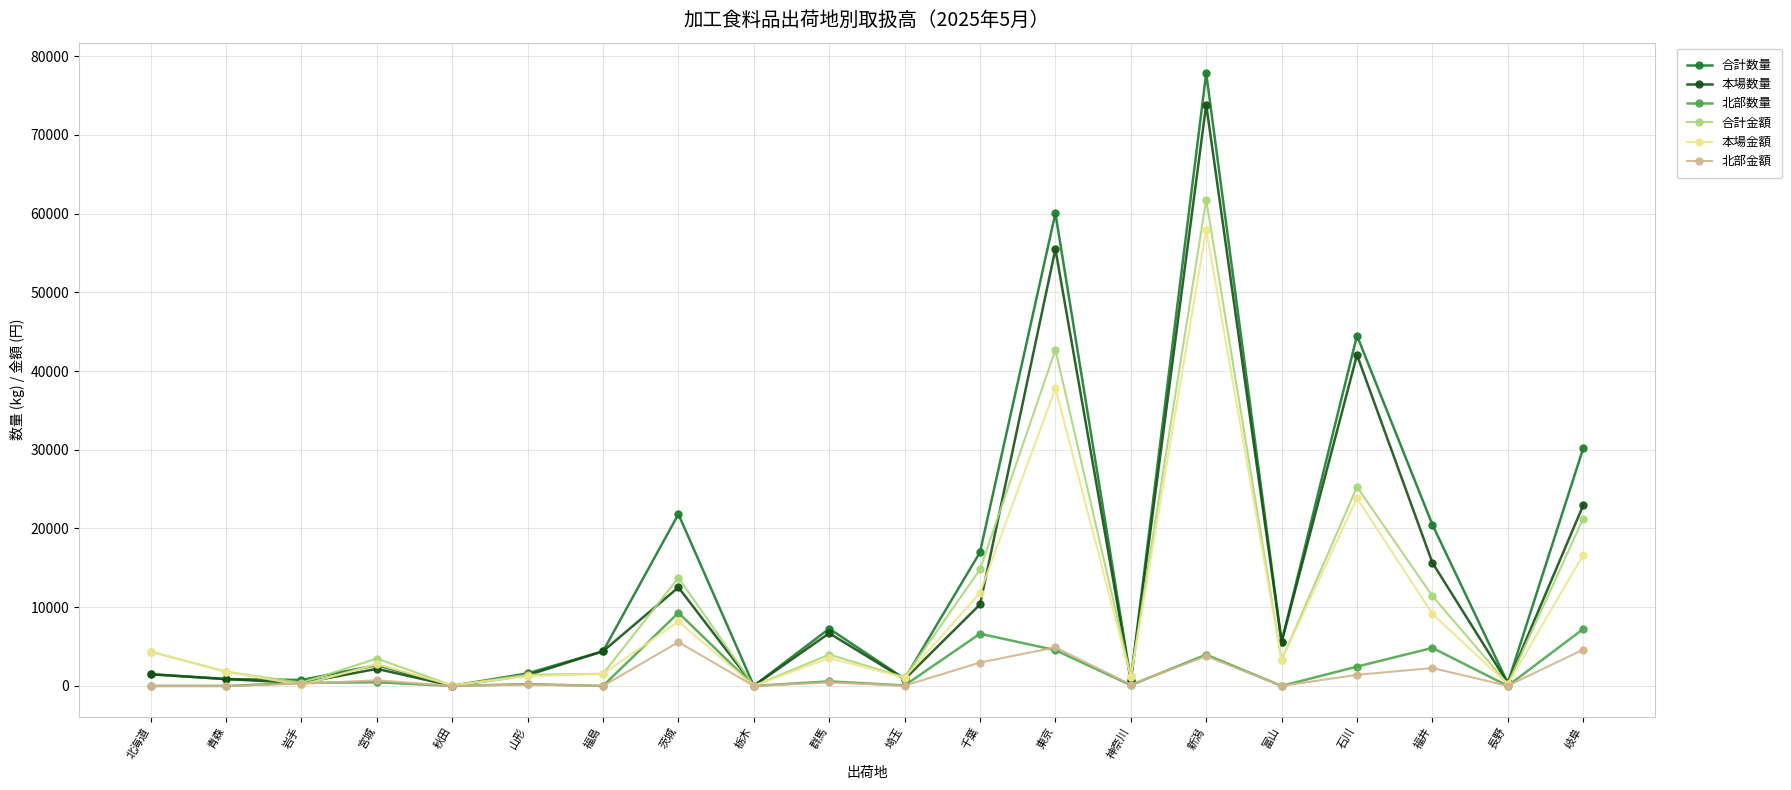

What is the sum of all 合計数量 values?

298468.0